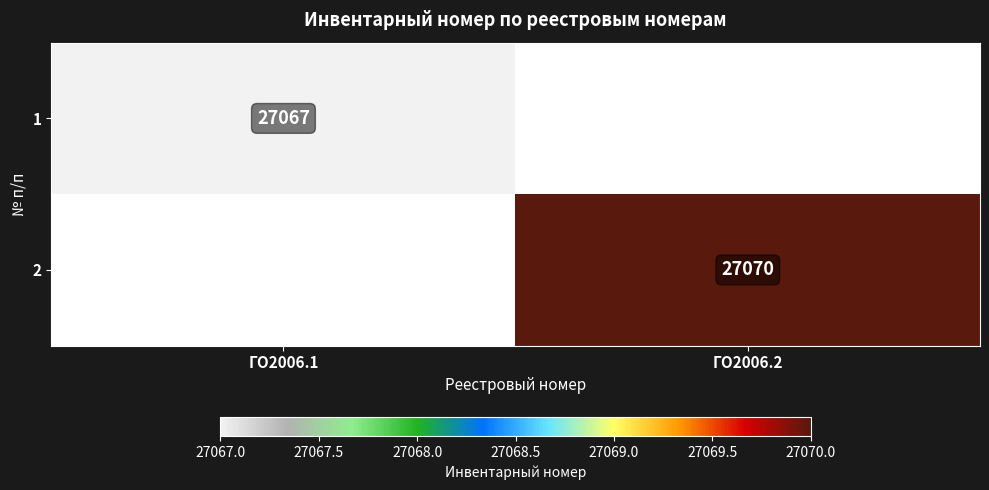

True or false: 1 has a value of 43126.8 at ГО2006.1.

False